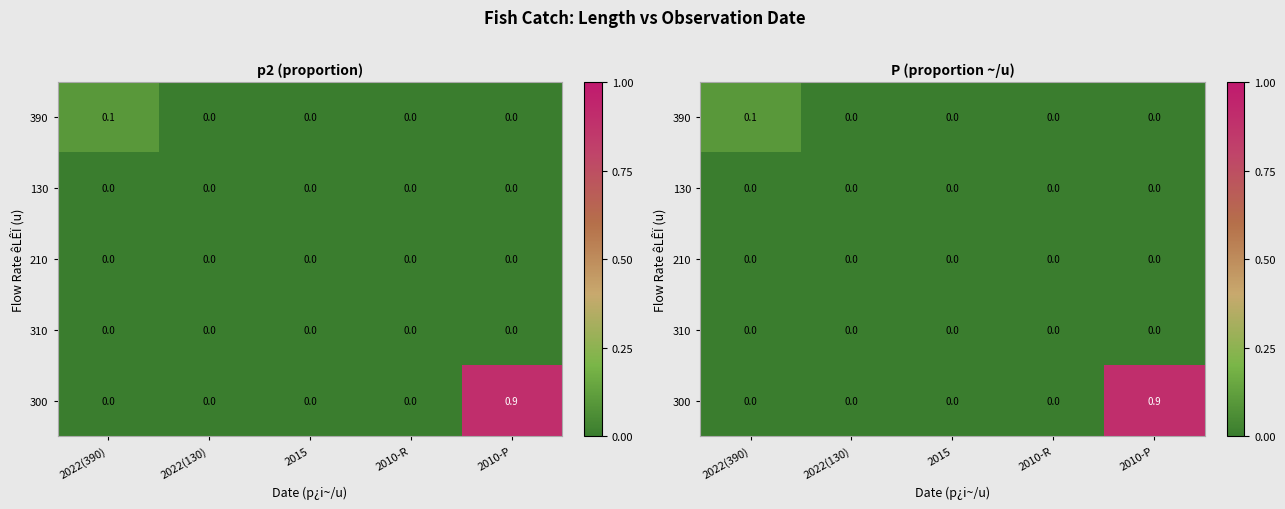

How many series are shown in this chart?

5